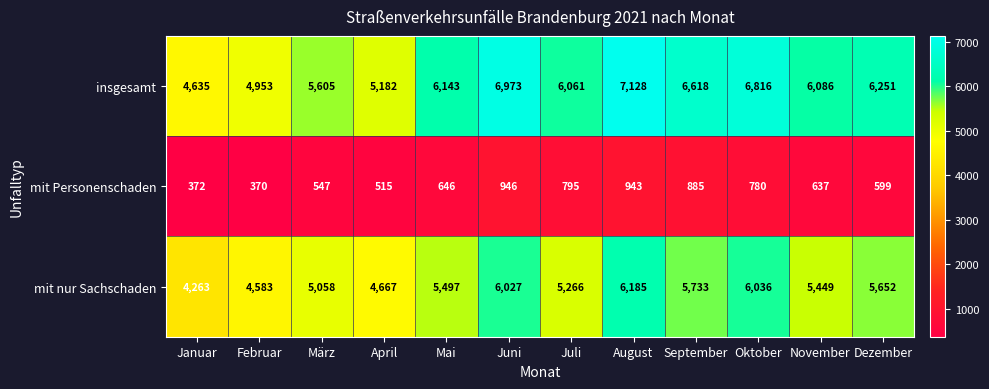

Which series has the widest spread of values?

insgesamt